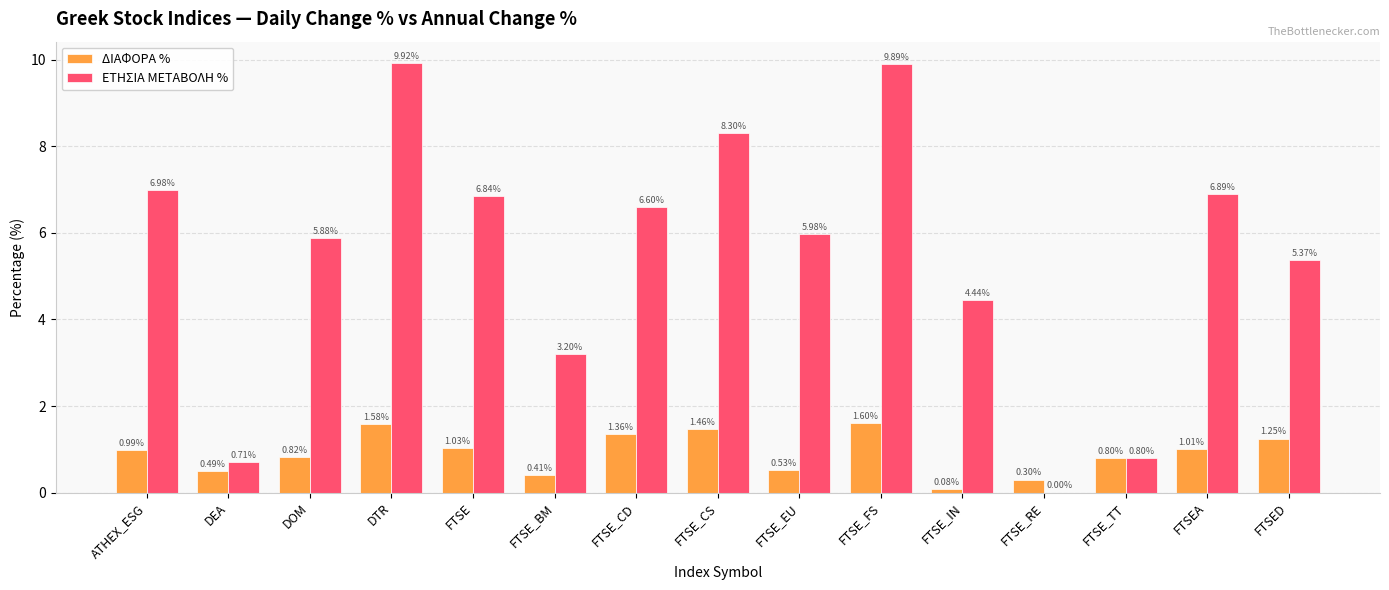

At which label does ΕΤΗΣΙΑ ΜΕΤΑΒΟΛΗ % reach its peak?

DTR